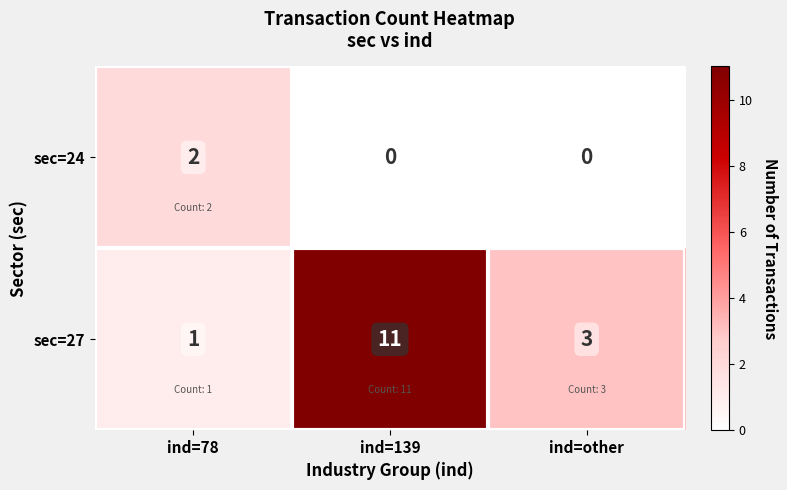

Is it true that sec=24 equals 1 at ind=139?

False